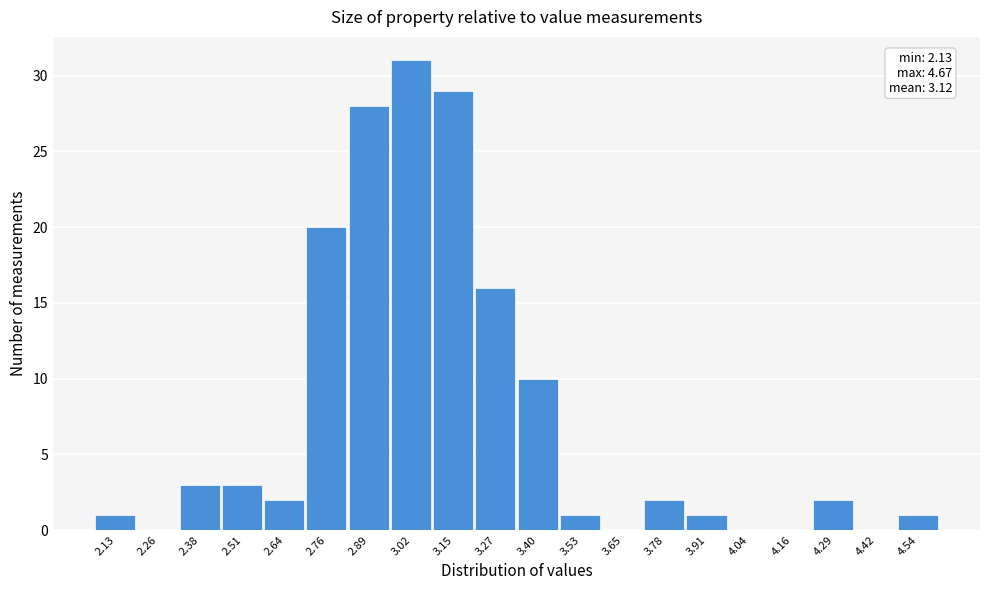

Reading left to right, what are all the values shown in this chart?

2.13=1	2.26=0	2.38=3	2.51=3	2.64=2	2.76=20	2.89=28	3.02=31	3.15=29	3.27=16	3.40=10	3.53=1	3.65=0	3.78=2	3.91=1	4.04=0	4.16=0	4.29=2	4.42=0	4.54=1